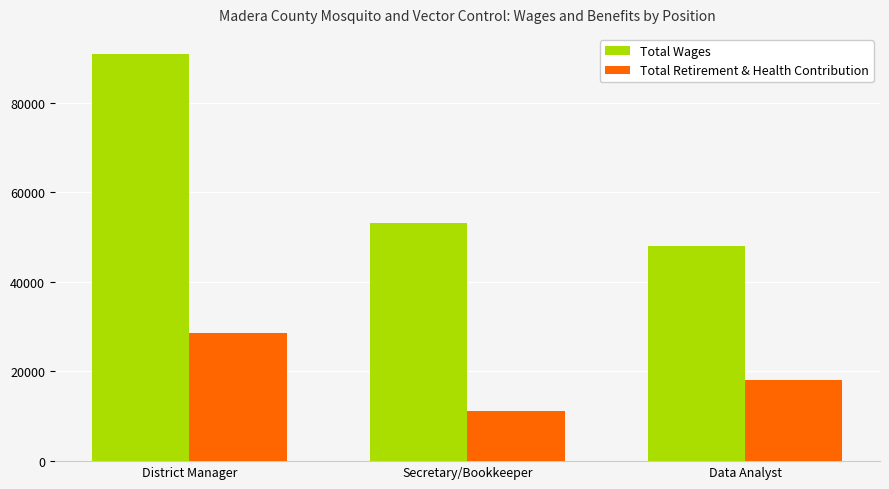

At which category is the sum across all series the highest?

District Manager